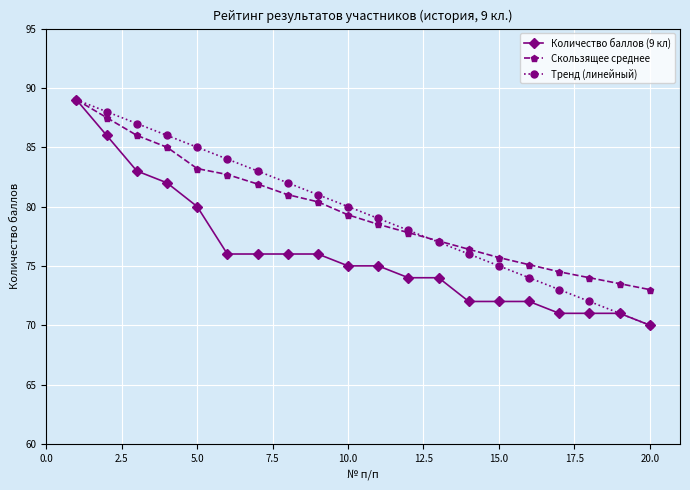

What is the lowest value of the Тренд (линейный) series?

70.0